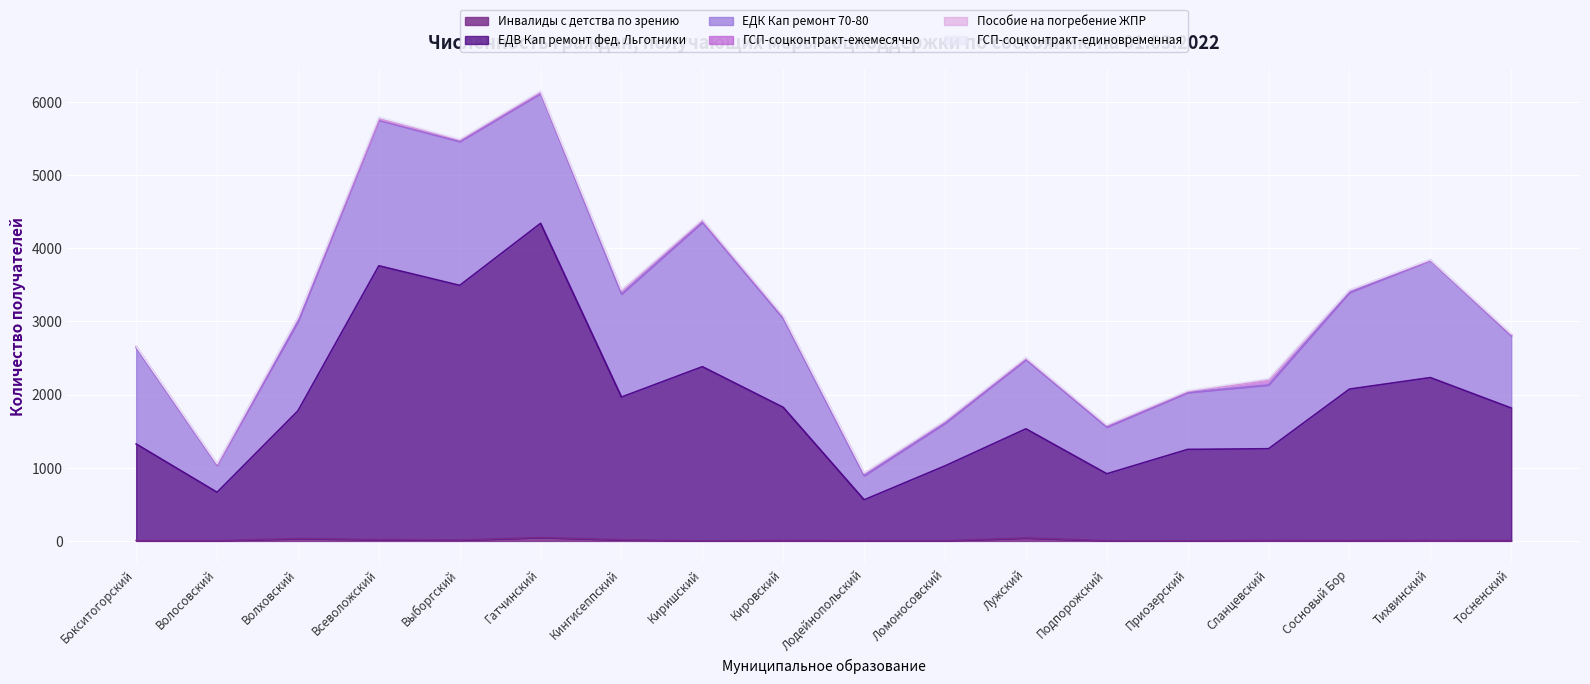

Is the value of Инвалиды с детства по зрению at Бокситогорский greater than the value of ГСП-соцконтракт-единовременная at Выборгский?

No